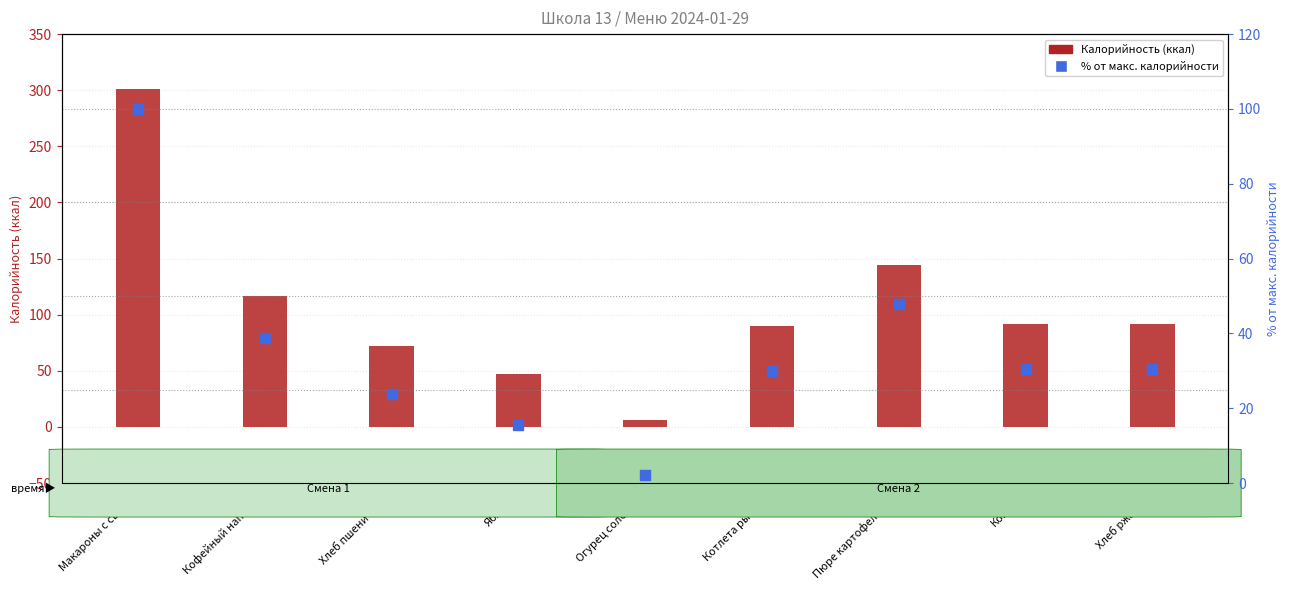

What are all the series names shown in the legend?

Калорийность, % от макс. калорийности